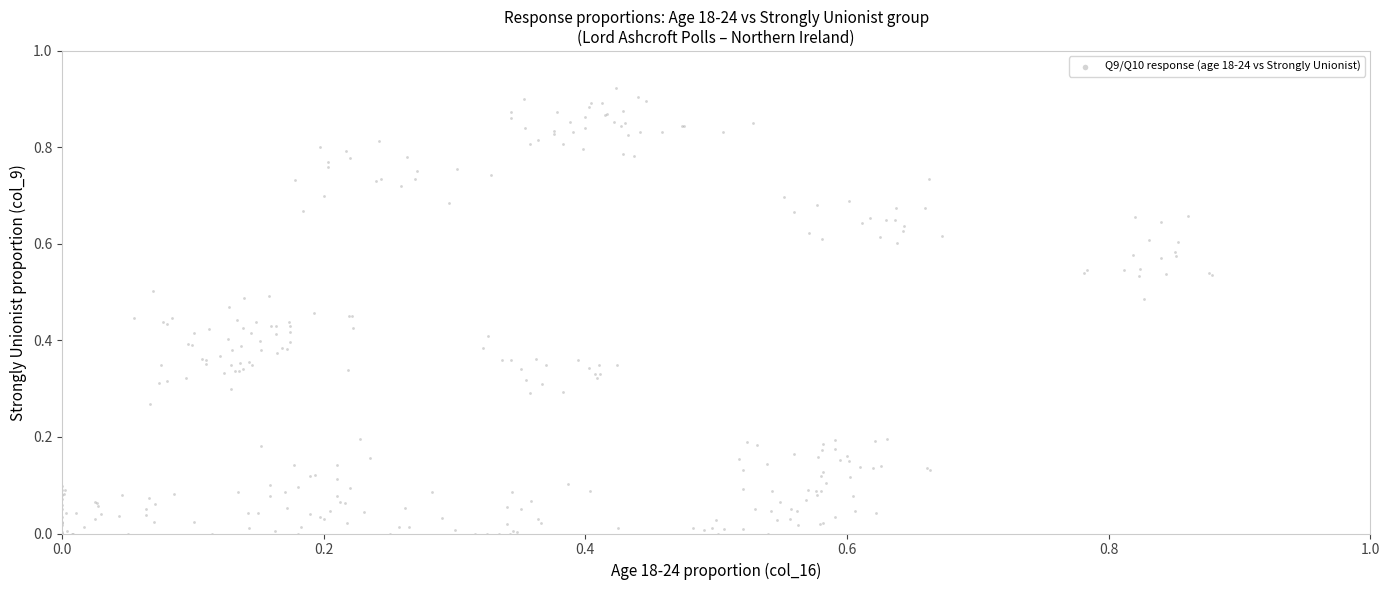

How many data points are displayed?

306